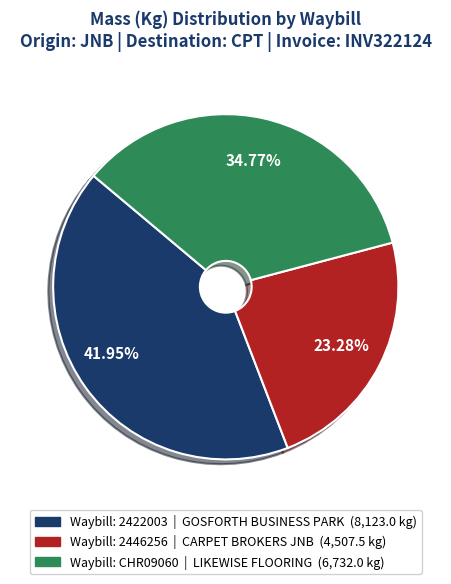

Is there any slice that represents more than half of the pie?

No